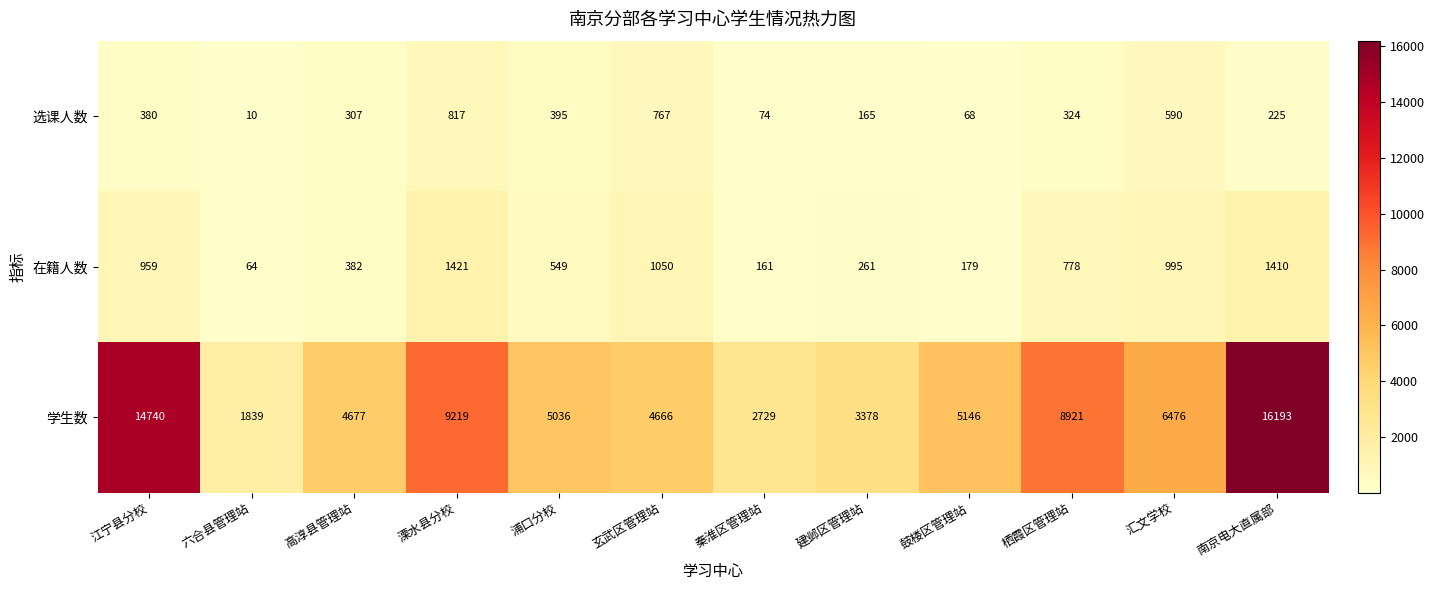

Which category has the lowest value across all series?

六合县管理站